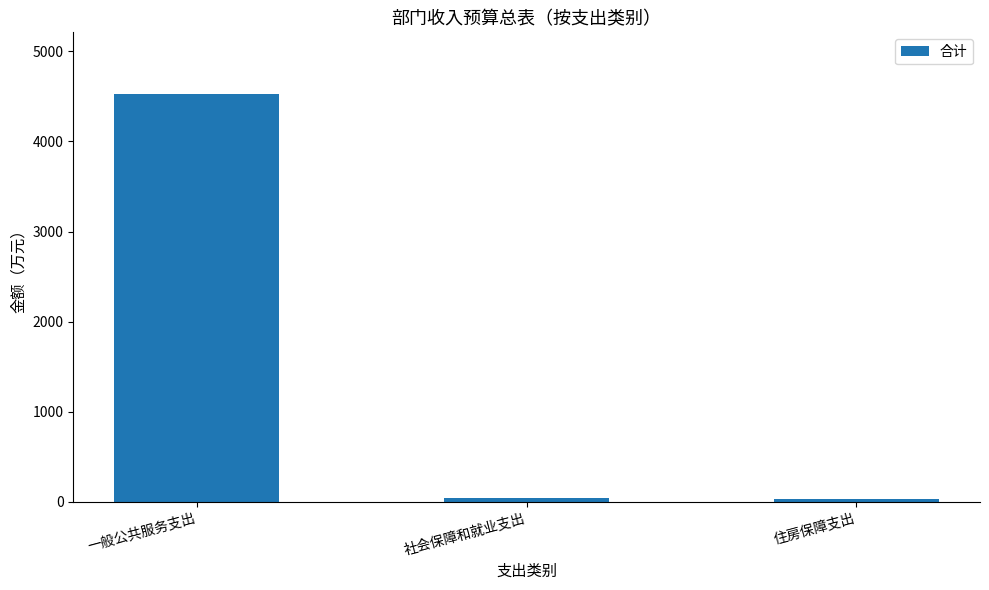

What is the difference between the maximum and minimum values?

4501.3